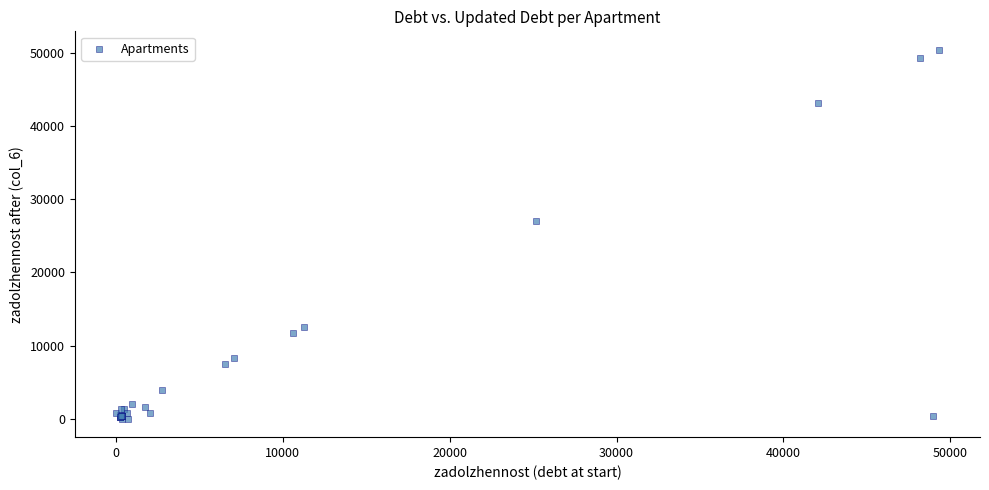

What Y value in the scatter plot is closest to 25227?

27013.0